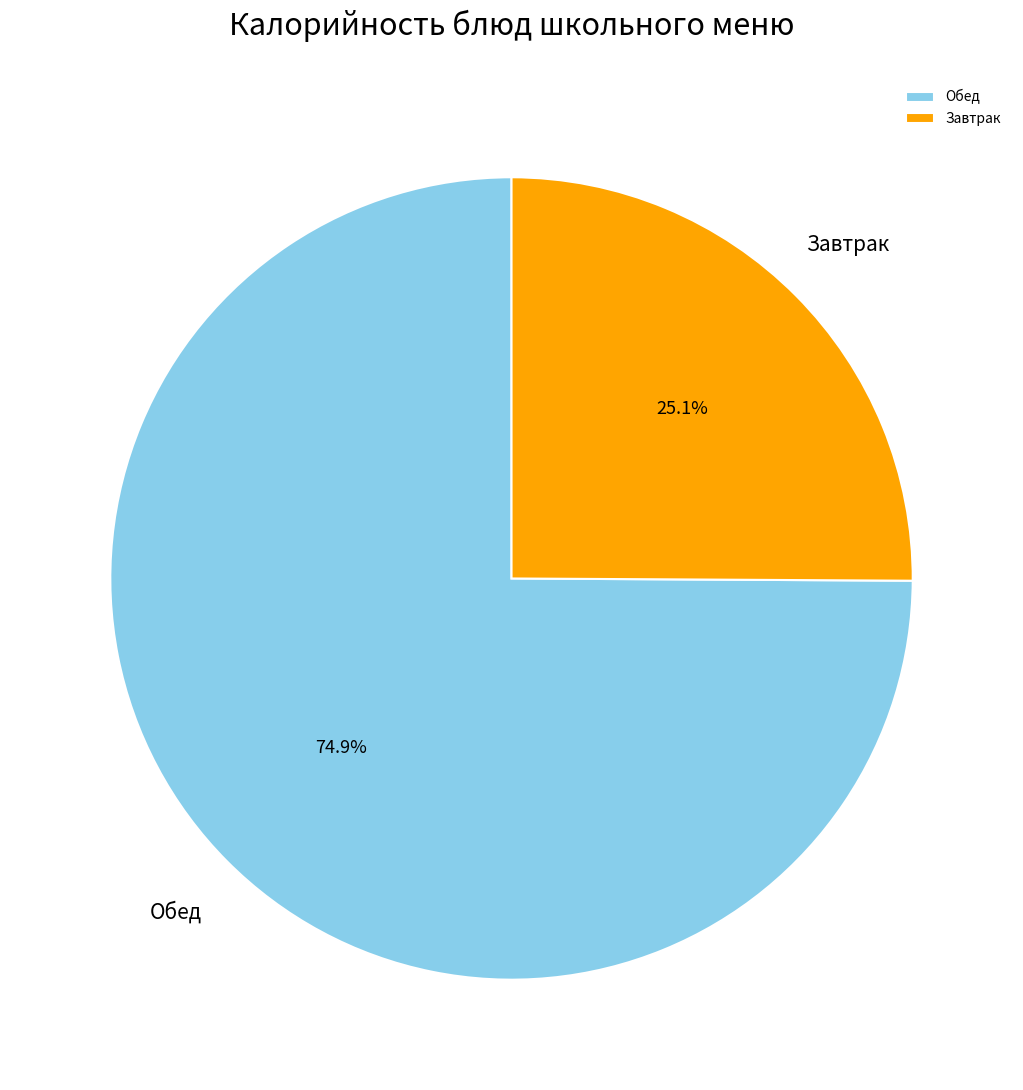

To the nearest percent, what is the difference between the largest and smallest slice percentages?

50%